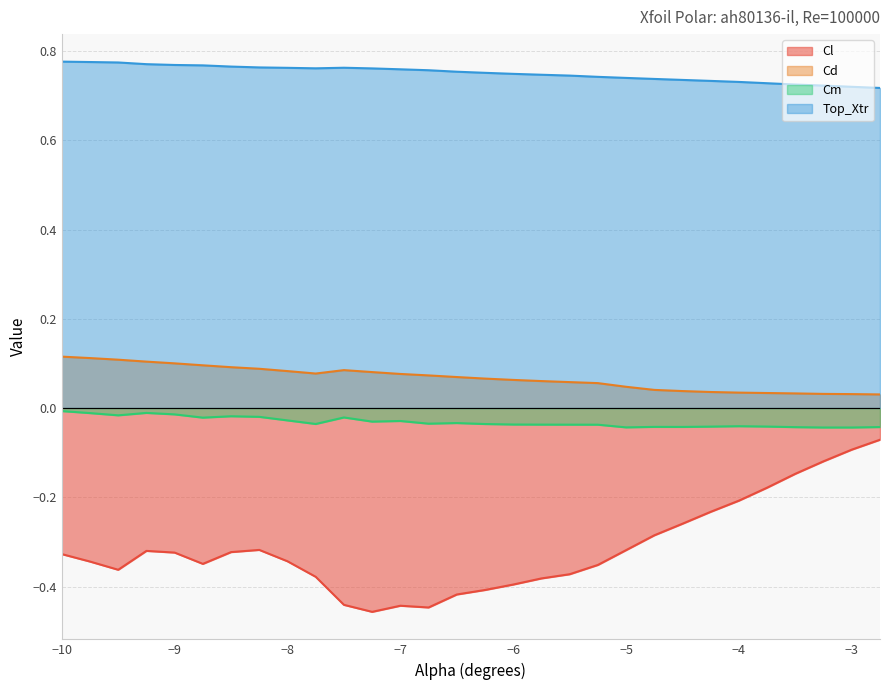

In Cm, how many points are lower than both neighbors (excluding endpoints)?

7